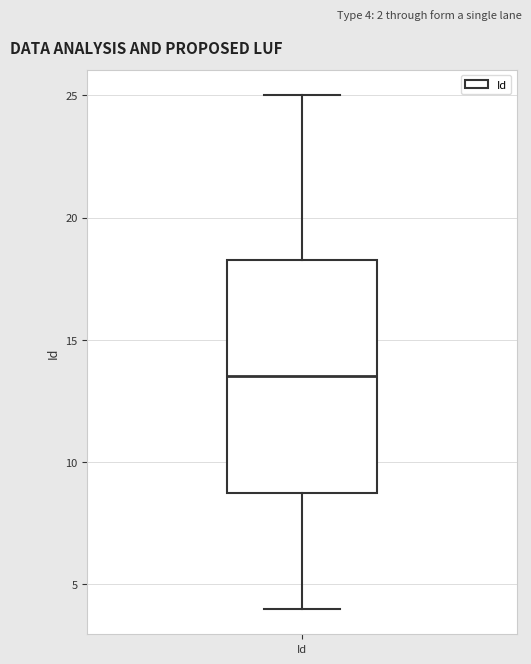

Read this box plot against the y-axis: the position of the median line, the range covered by the box, and the ends of both whiskers. The values are not printed on the chart, so give them approximately, as read against the axis.

median 13.5, box 9.0 to 18.5, whiskers 4.0 to 25.0